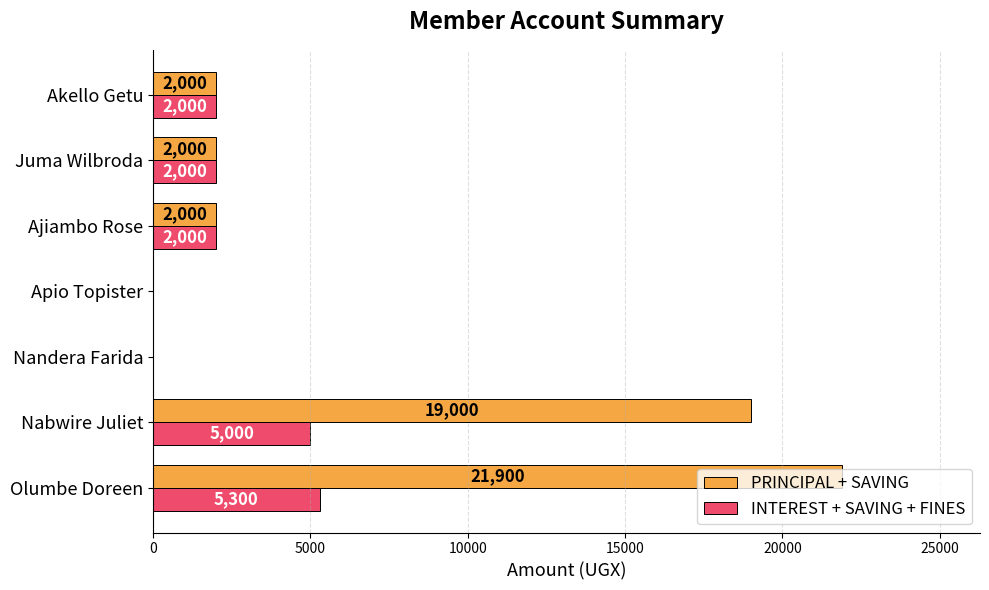

What is the sum of all INTEREST + SAVING + FINES values?

16300